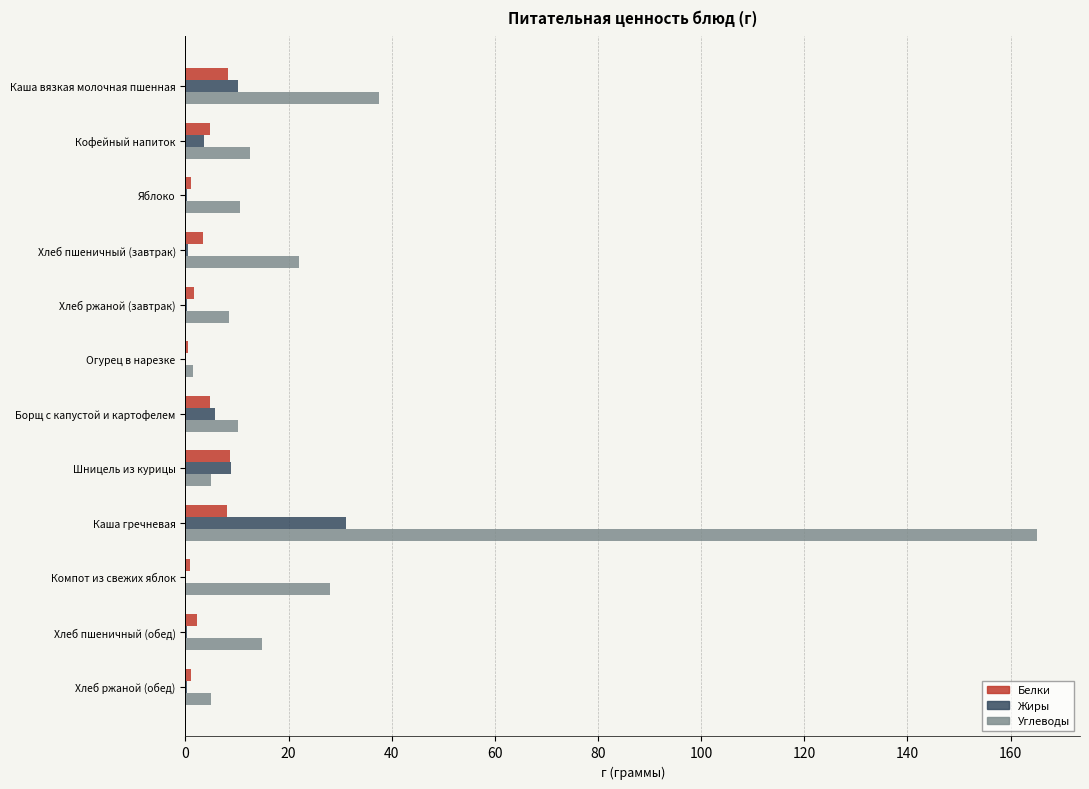

At which category is the sum across all series the highest?

Каша гречневая